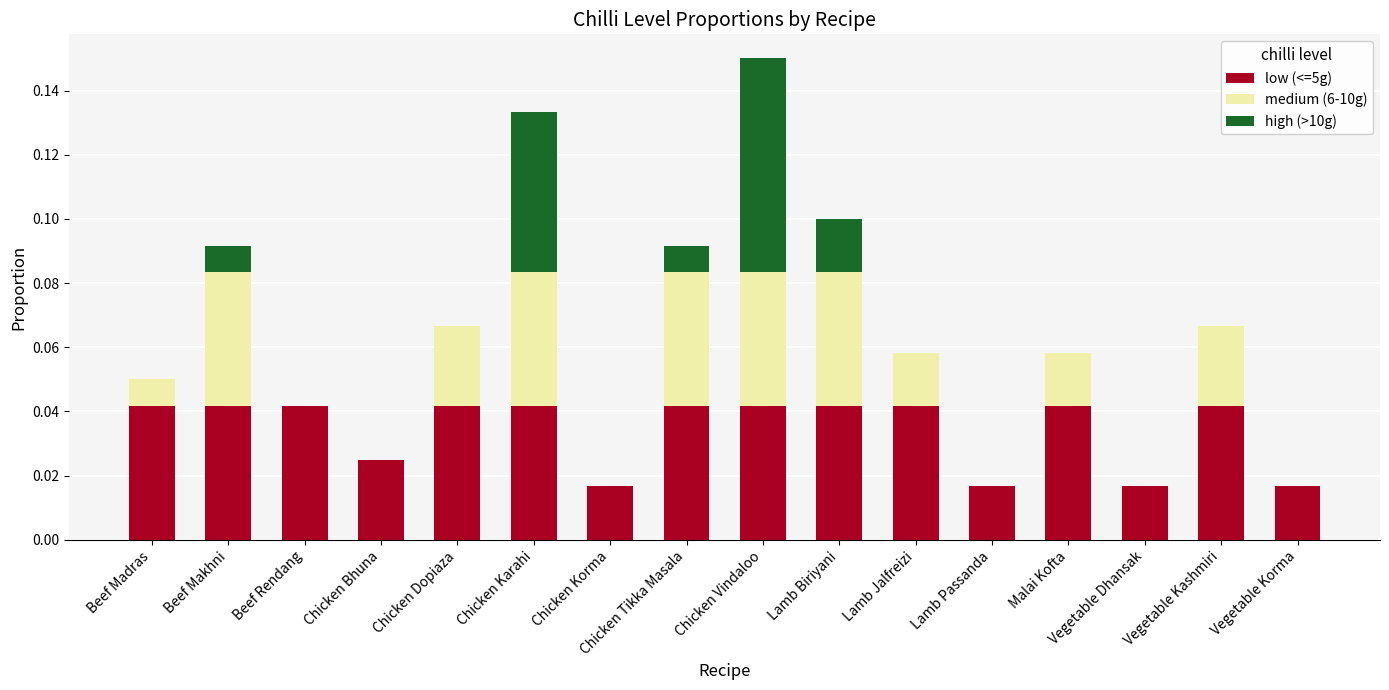

Are the bars horizontal?

No